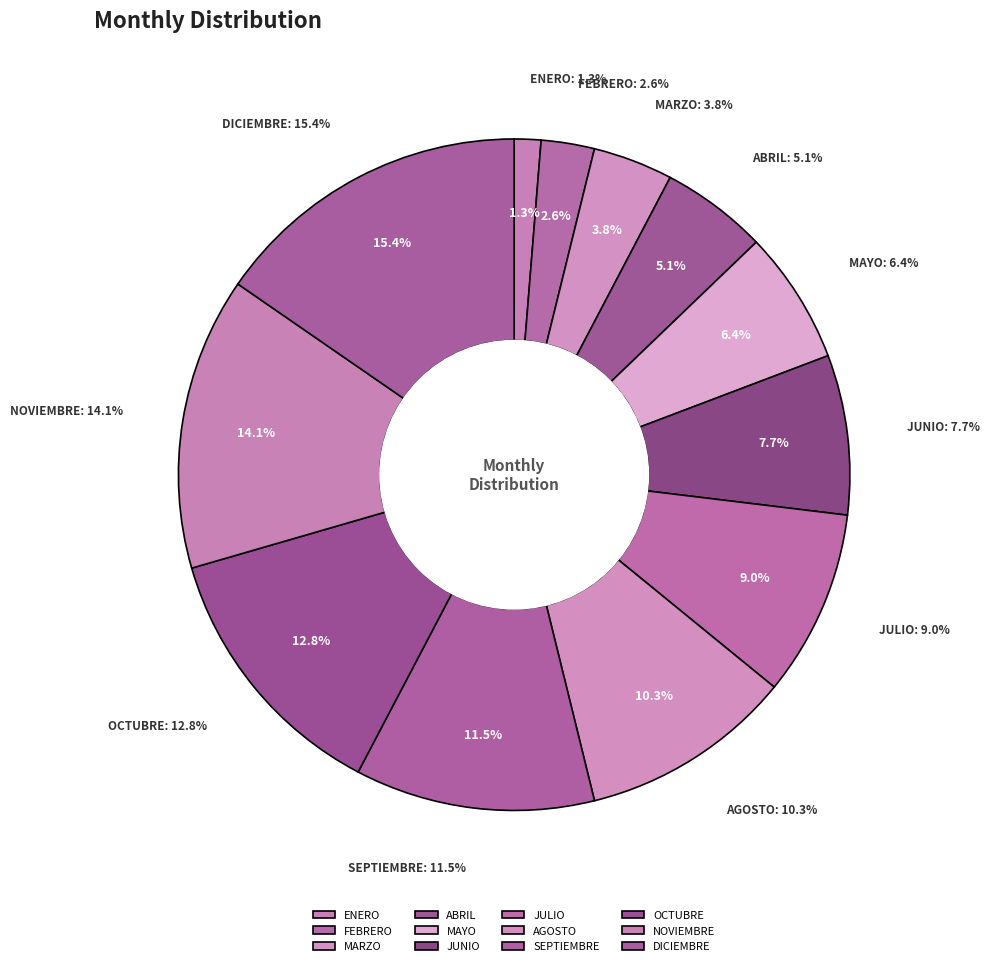

Approximately how many times larger is the value at MARZO compared to SEPTIEMBRE?

0.3